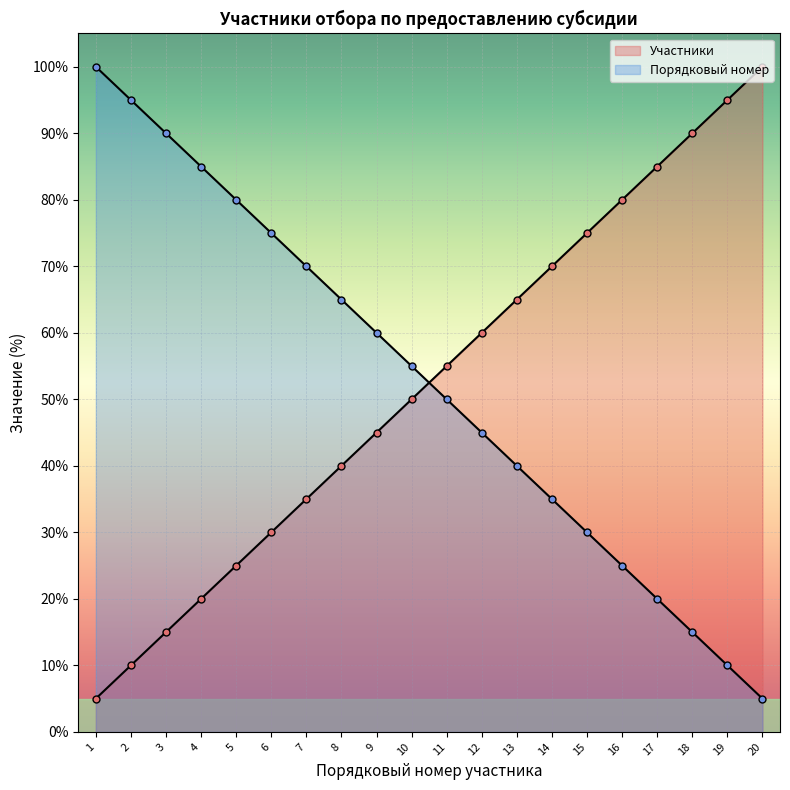

True or false: Порядковый номер has more than 1 interior local peaks.

False